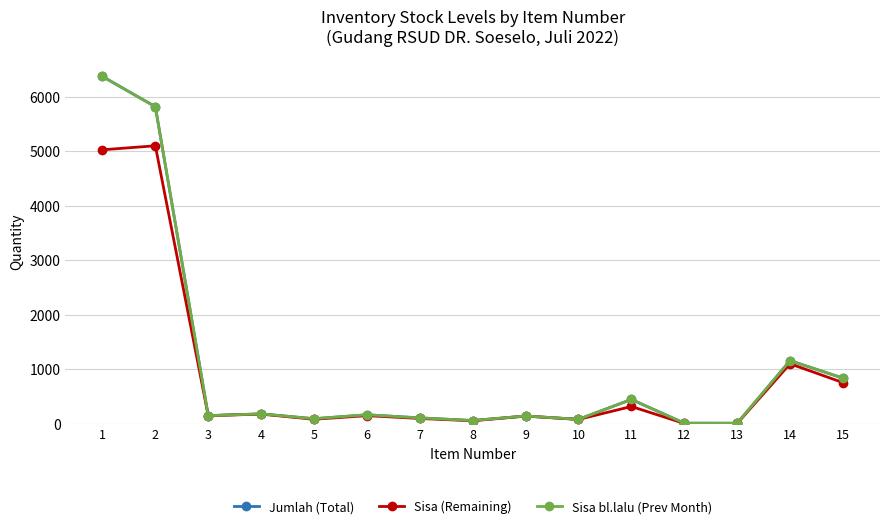

What is the value of the Sisa bl.lalu (Prev Month) point at the 1st from the left?

6370